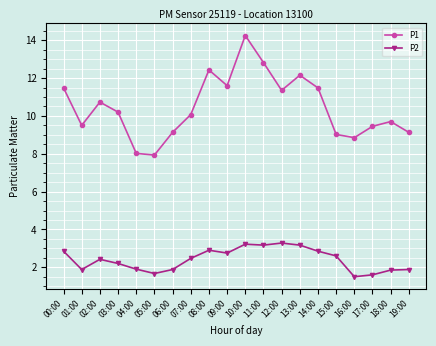

Is the value of P1 at 05:00 greater than the value of P2 at 05:00?

Yes